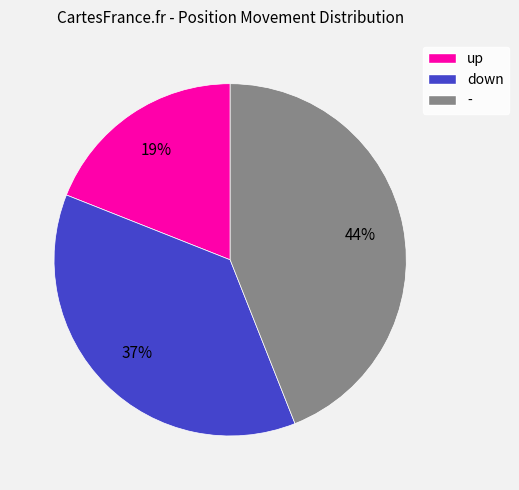

Is there any slice that represents more than half of the pie?

No